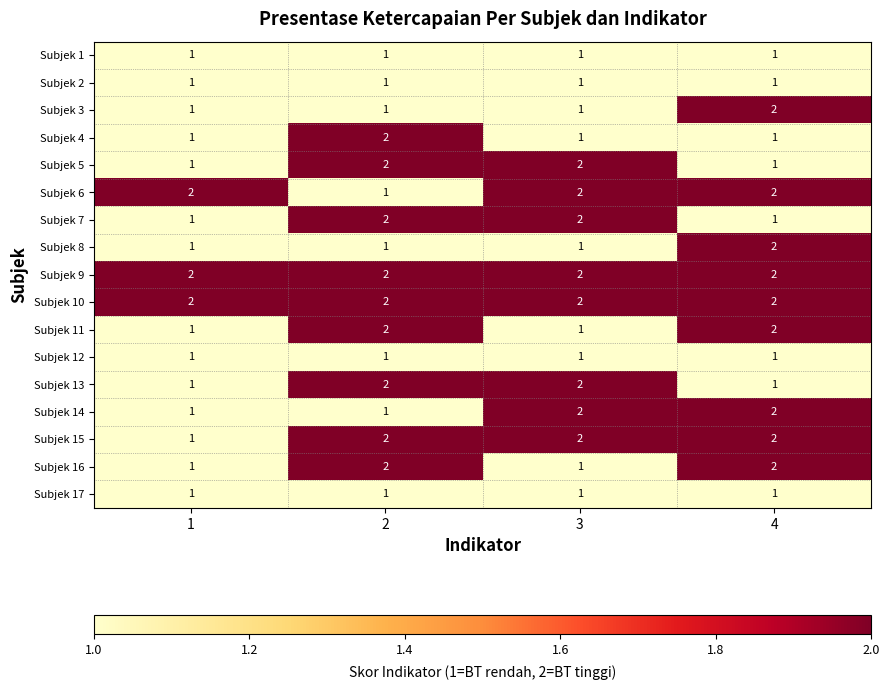

True or false: Subjek 15 has a value of 2 at 2.

True